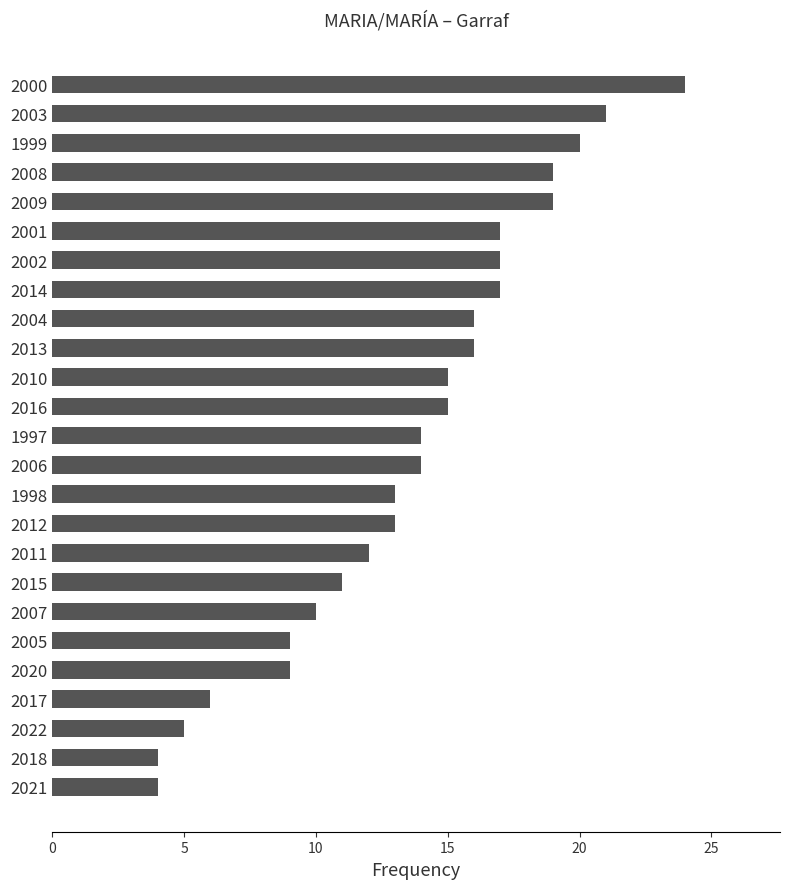

What is the smallest value displayed?

4